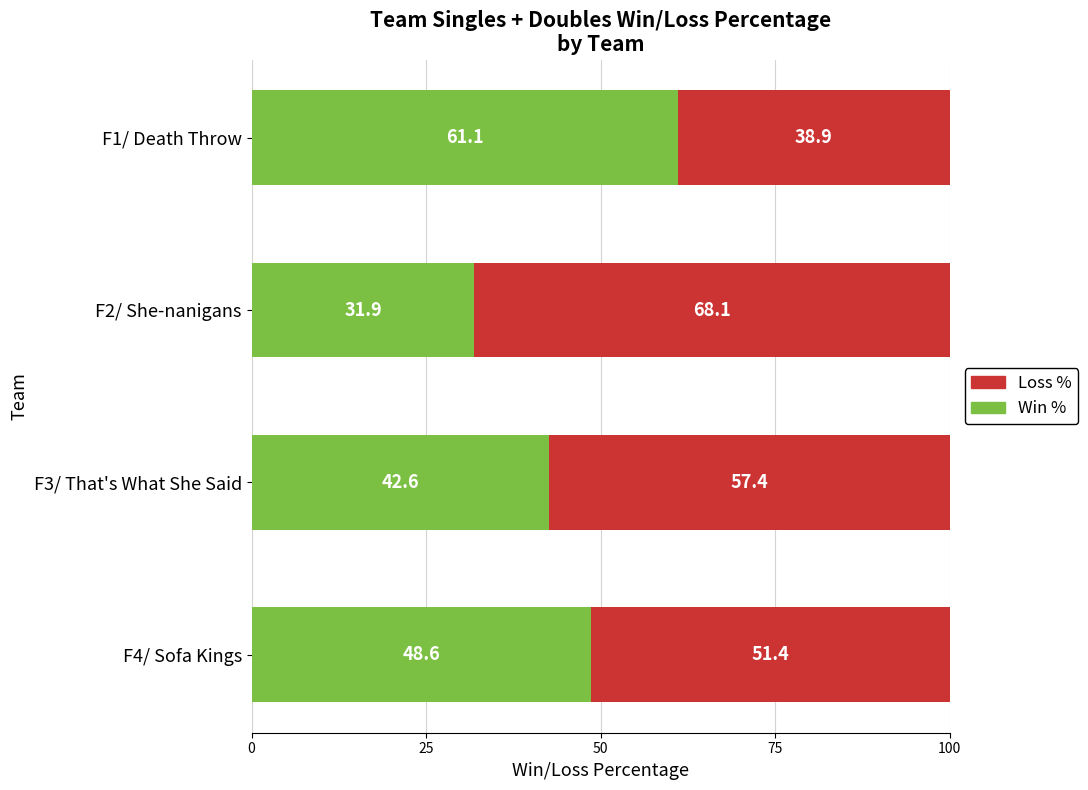

What is the total value across all series at F2/ She-nanigans?

100.0